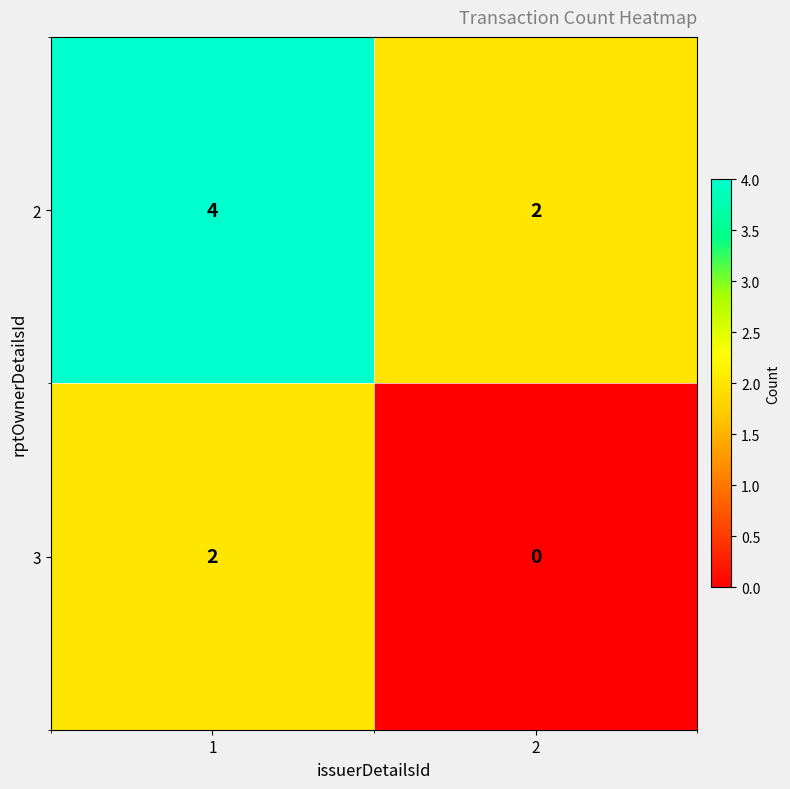

What is the sum of all 2 values?

6